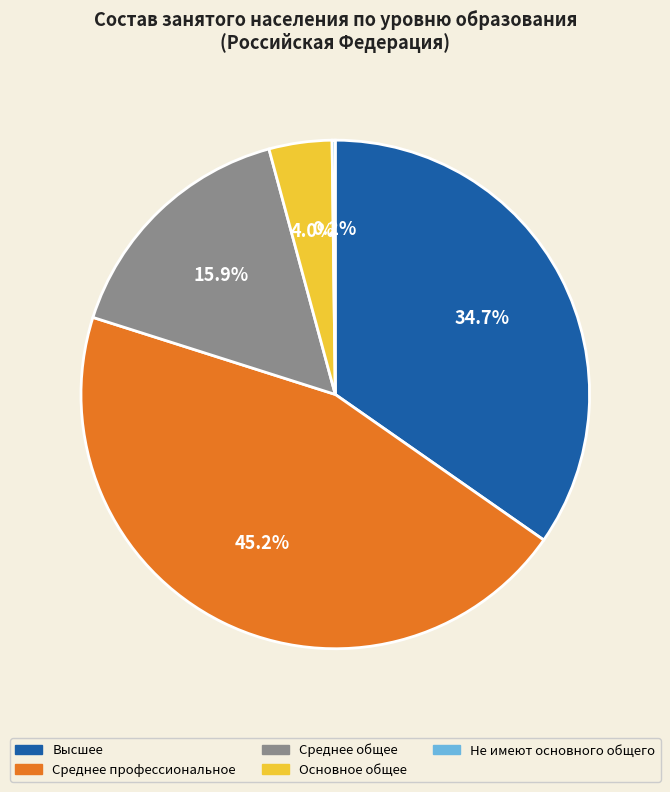

Is the sum of Среднее профессиональное and Среднее общее greater than half?

Yes